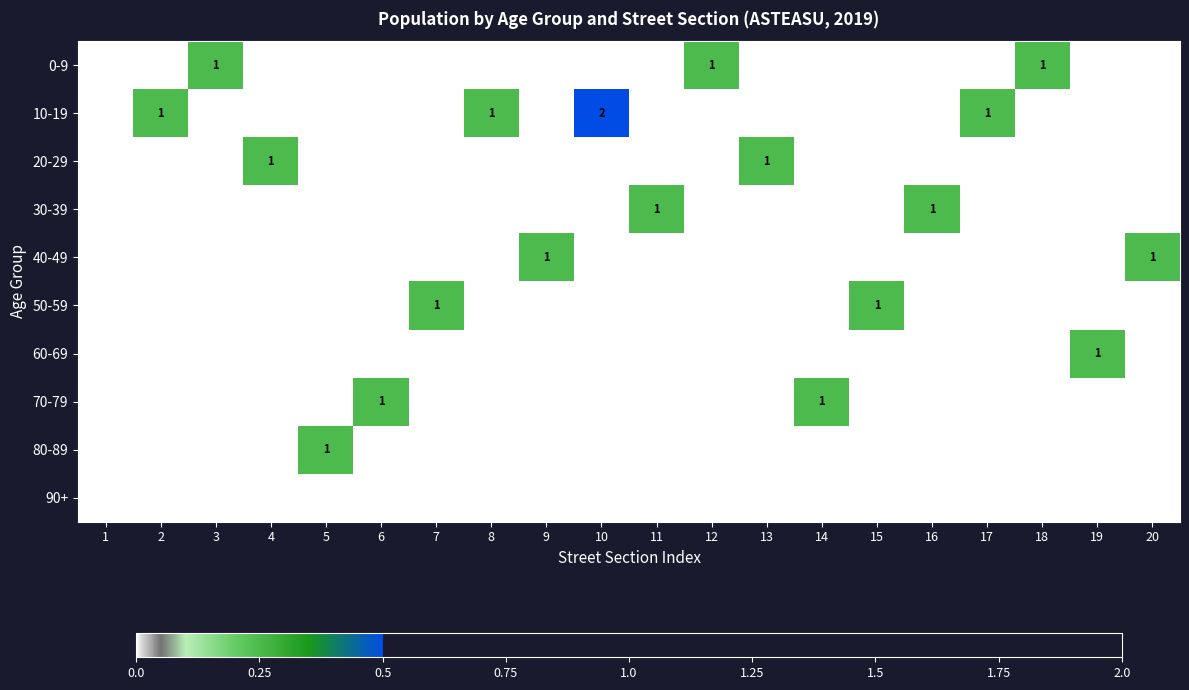

What is the difference between the highest and lowest values at 2?

1